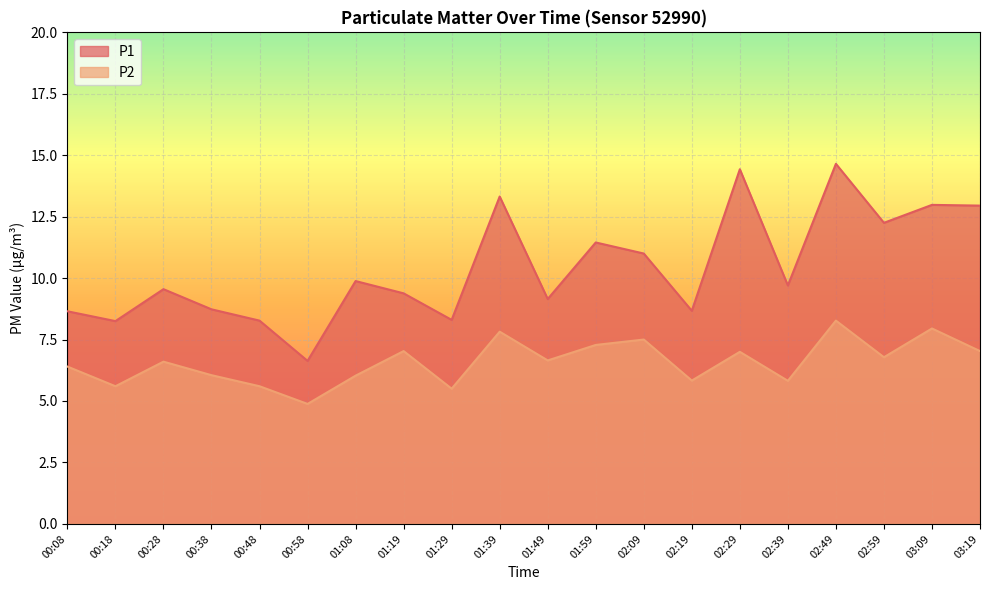

Is the value of P1 at 00:28 greater than the value of P2 at 01:19?

Yes